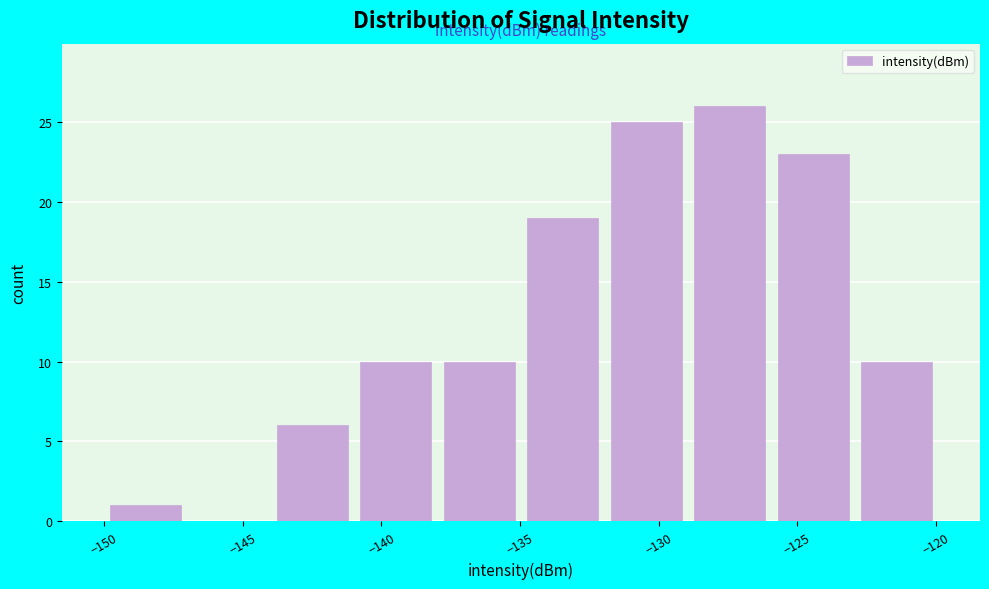

Reading left to right, transcribe this chart: for each bar, give the range it covers on the x-axis and its height. Neither the bar edges nor the heights are printed on the chart, so give them approximately, as read against the axes.

-150 to -147: 1
-147 to -144: 0
-144 to -141: 6
-141 to -138: 10
-138 to -135: 10
-135 to -132: 19
-132 to -129: 25
-129 to -126: 26
-126 to -123: 23
-123 to -120: 10